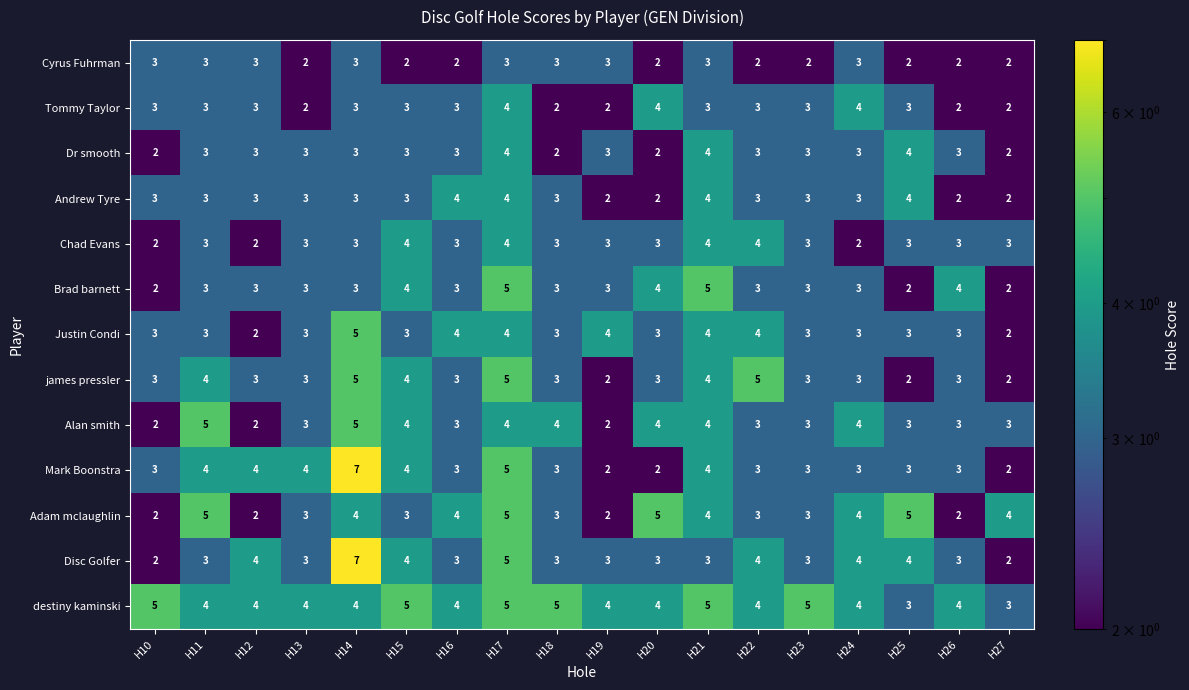

What is the maximum value for Brad barnett?

5